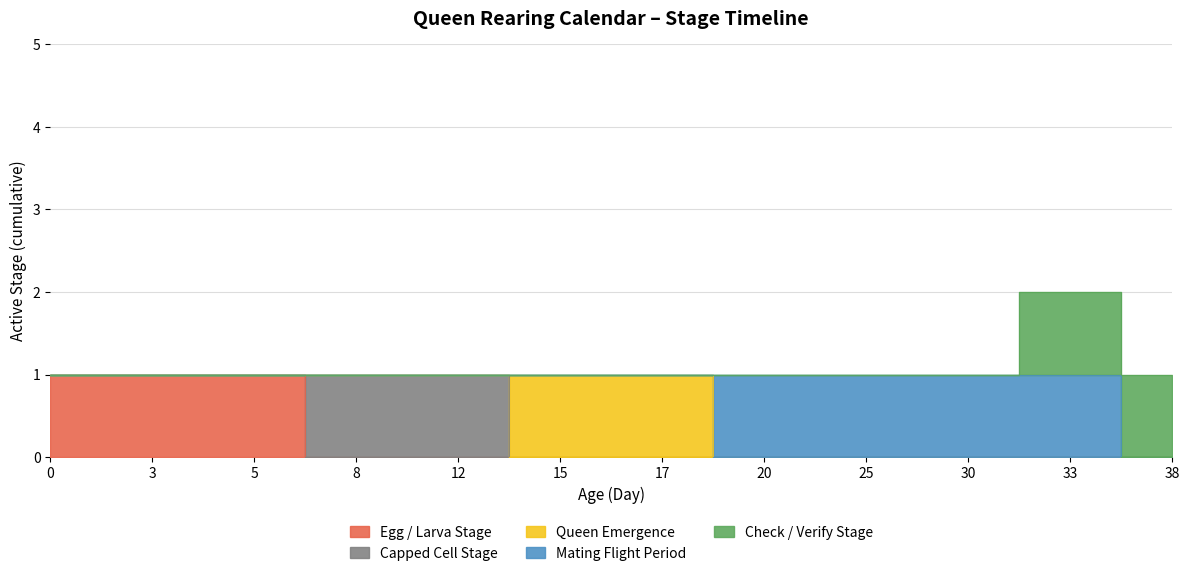

Between 30 and 15, which is larger?

30